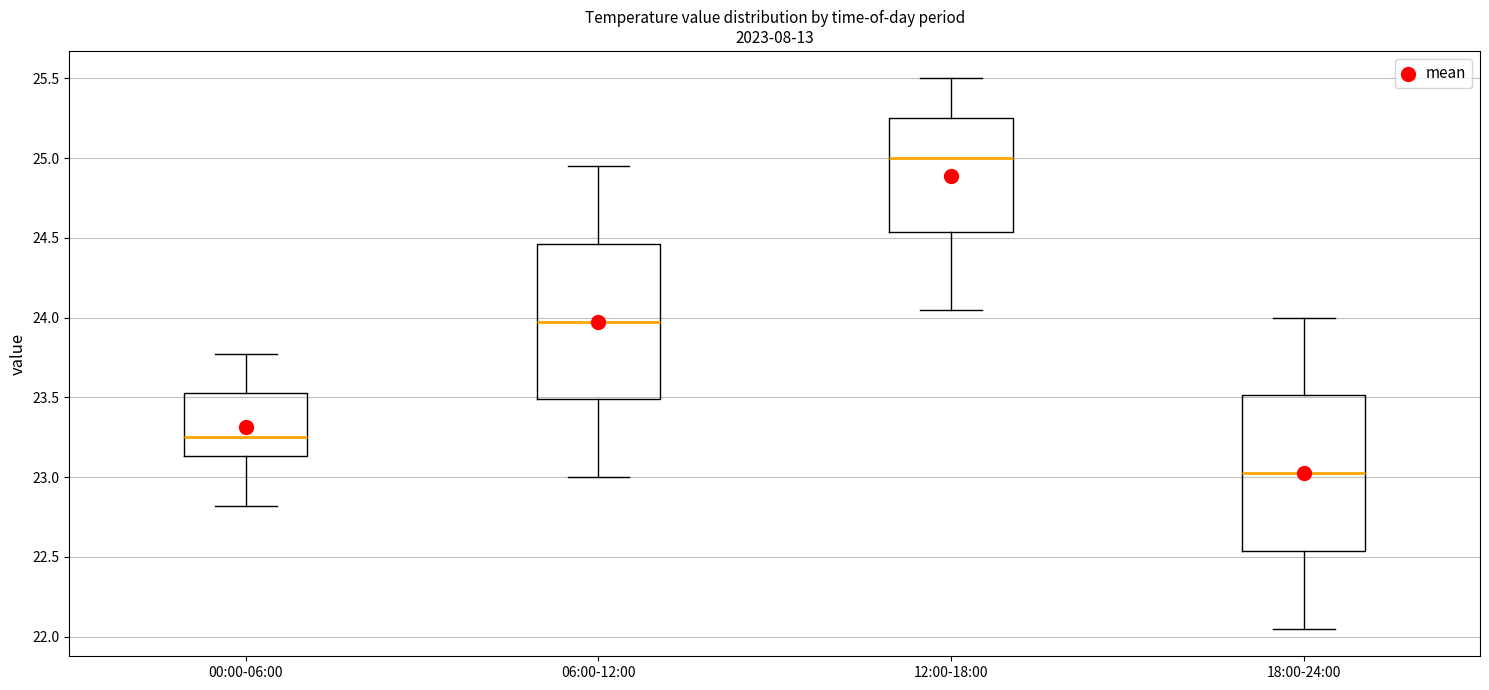

Where does the lower whisker of the box for 18:00-24:00 end on the y-axis? The values are not printed on the chart, so give them approximately, as read against the axis.

22.05